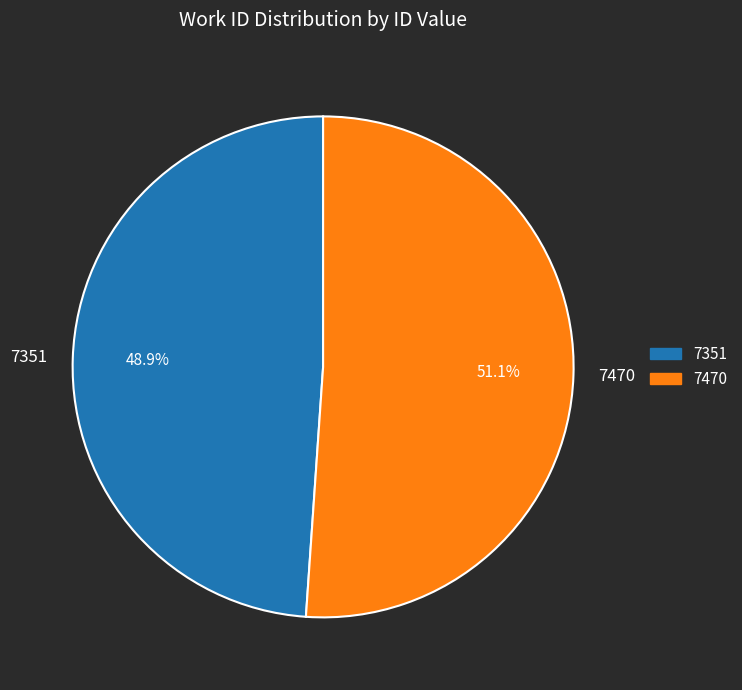

What percentage is the 7351 slice, to the nearest percent?

49%